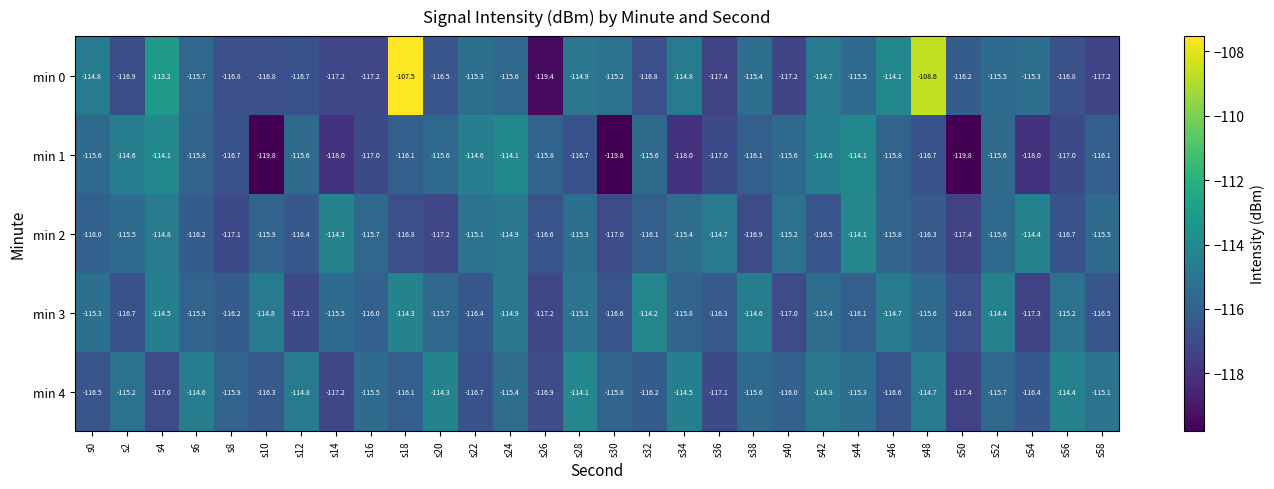

At which category does the chart reach its peak across all series?

s18